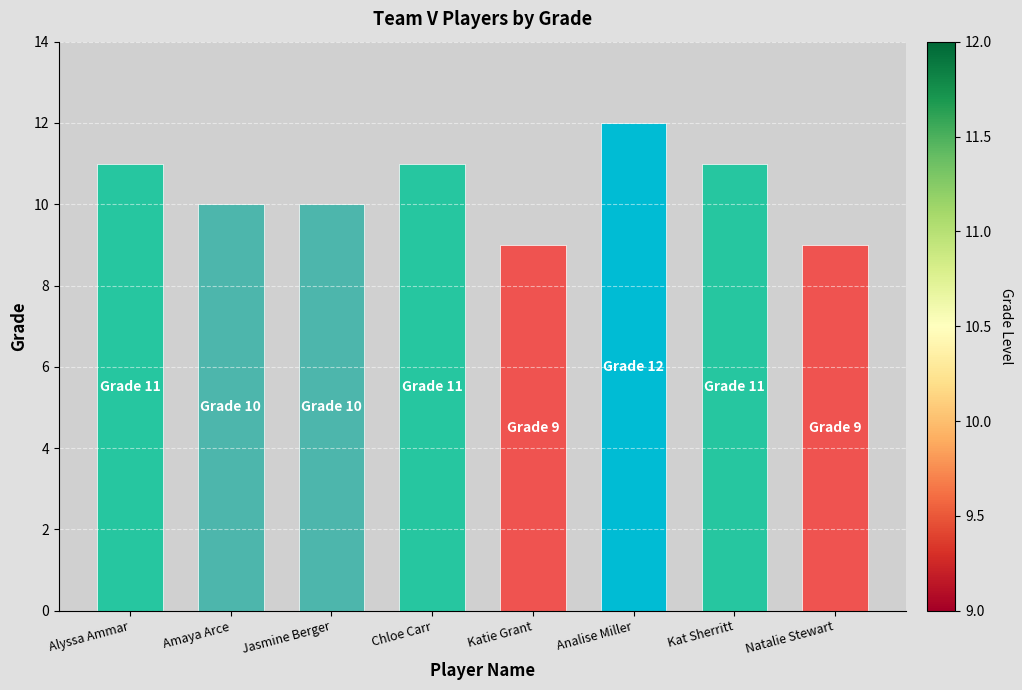

What is the sum of the values at Chloe Carr and Alyssa Ammar?

22